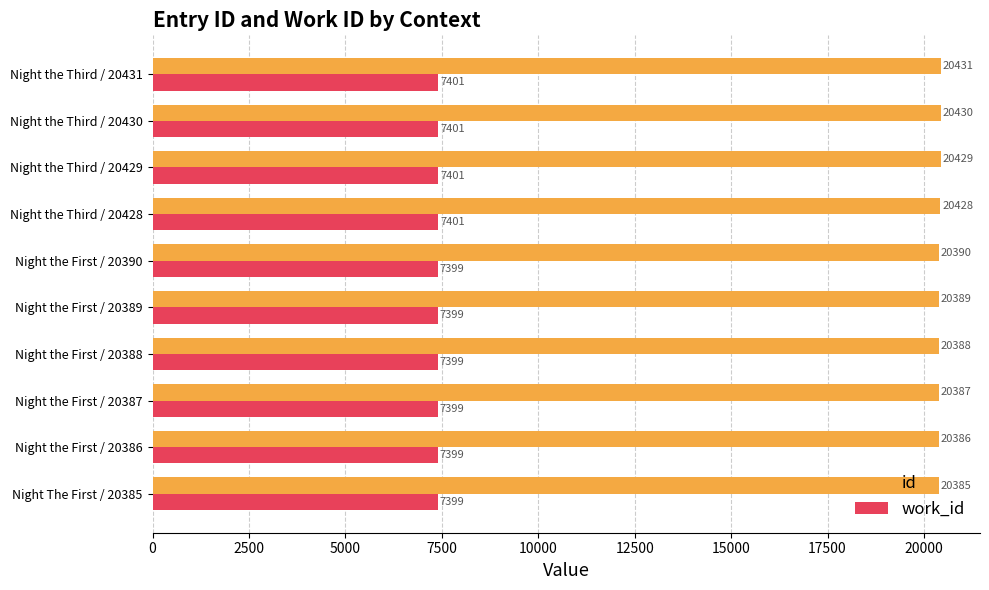

At how many categories does at least one series exceed 20062?

10